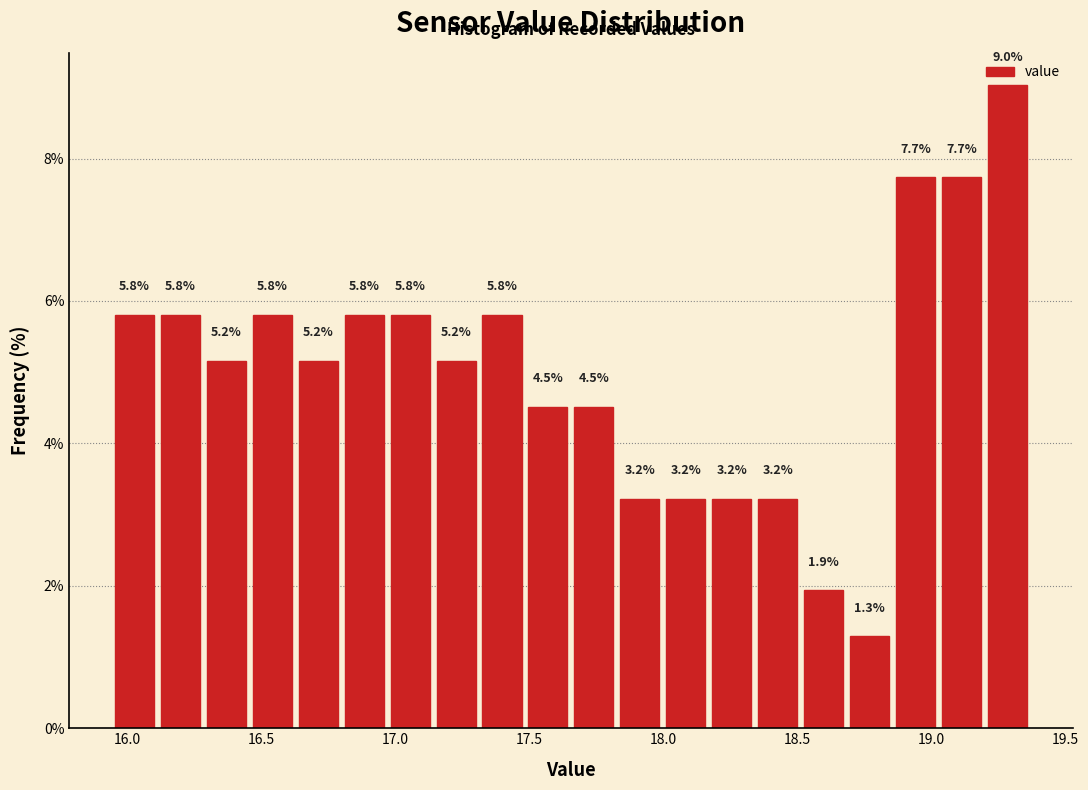

Around what value on the x-axis is the tallest bar? Give the approximate position of its centre, as read against the axis.

19.30